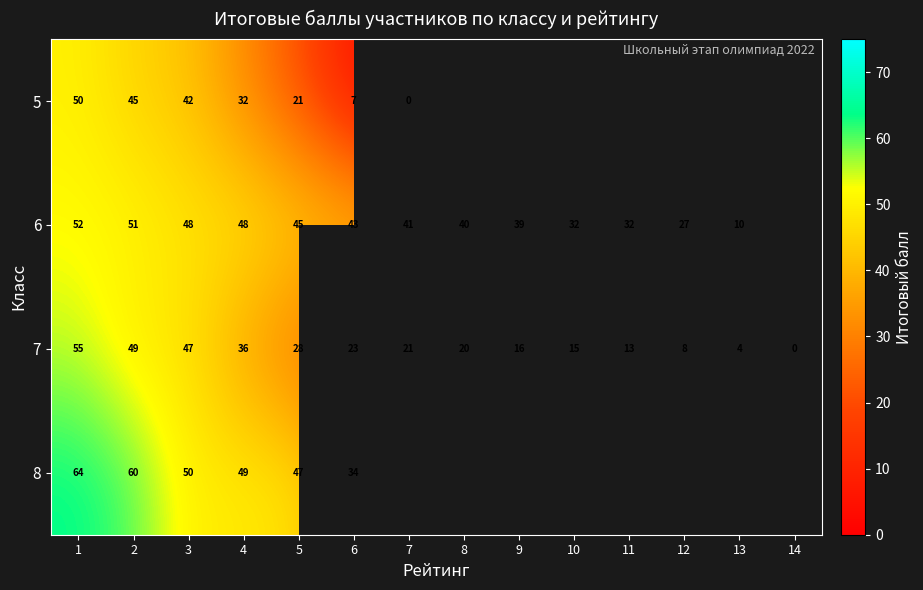

At 4, list the series in order from smallest to largest.

5, 7, 6, 8